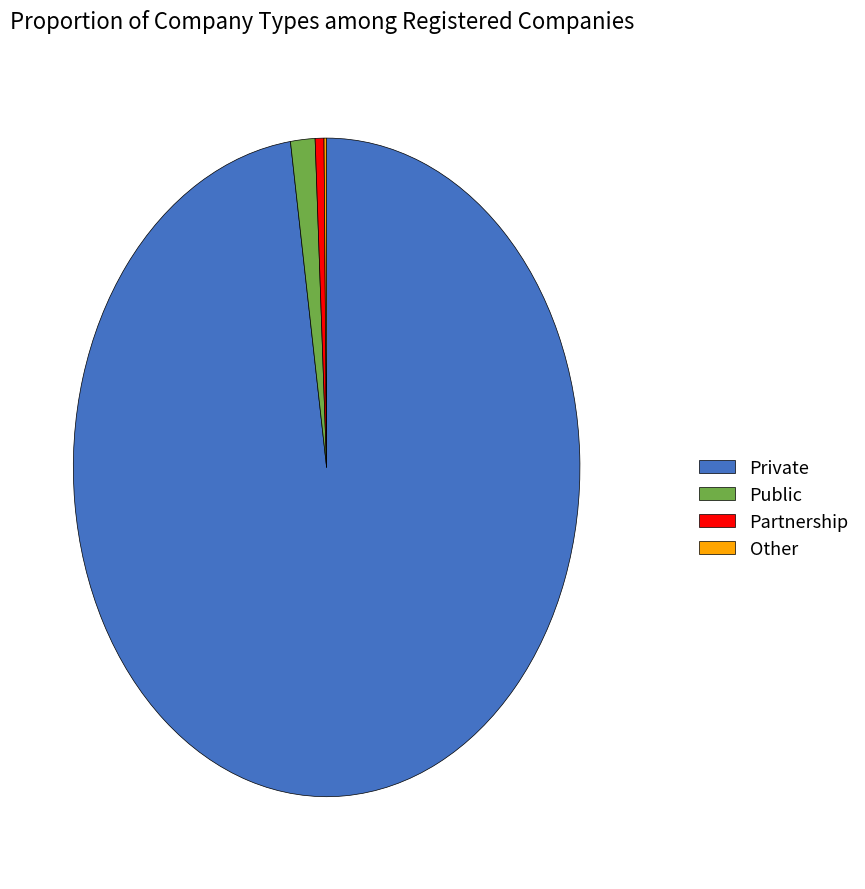

Is it true that Private is 98% of the pie?

True